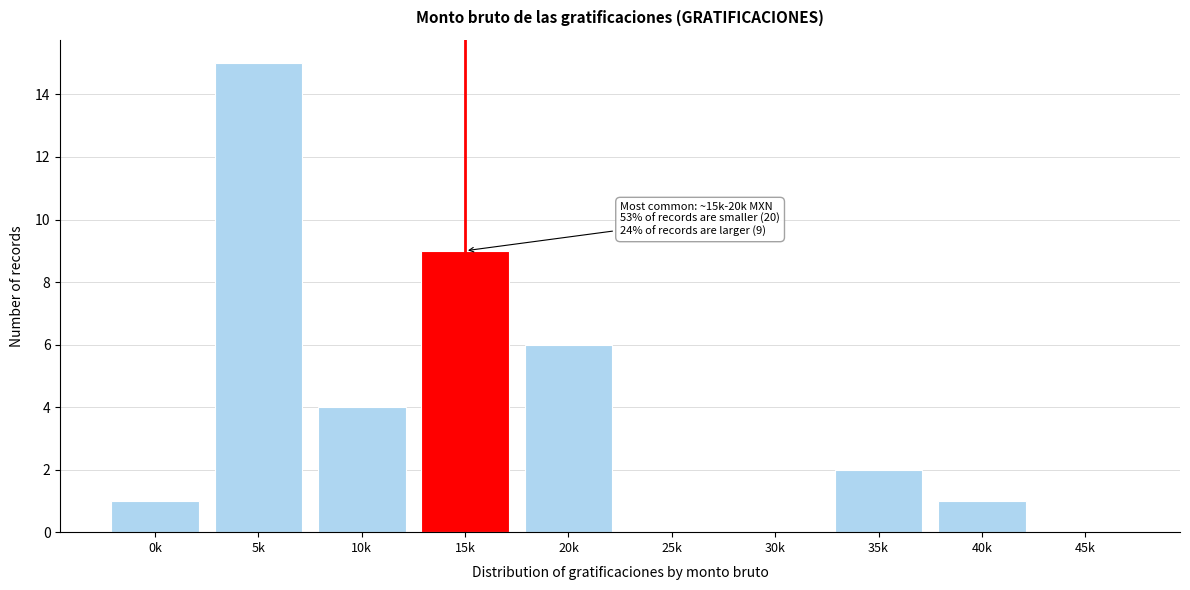

Reading left to right, list all the values displayed in this chart.

0k=1	5k=15	10k=4	15k=9	20k=6	25k=0	30k=0	35k=2	40k=1	45k=0